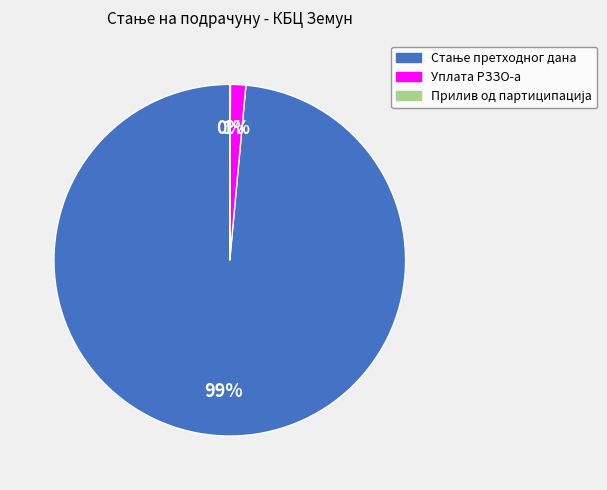

The Уплата РЗЗО-а slice represents 1% of the pie. True or false?

True